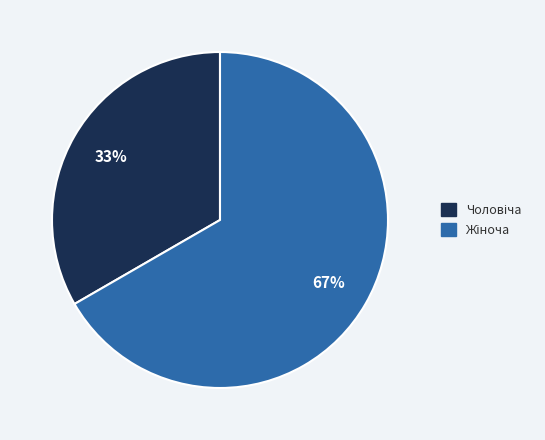

To the nearest percent, what is the average slice percentage?

50%